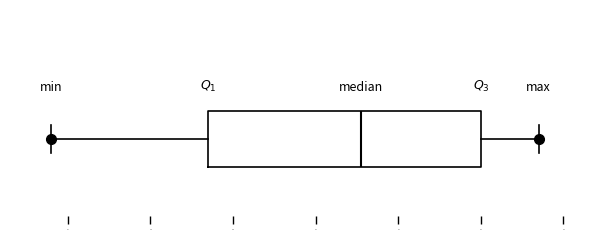

Transcribe this box plot: give where the median line is, the range the box spans, and where the two whiskers end, as read against the x-axis. The values are not printed on the chart, so give them approximately, as read against the axis.

median 21.6, box 19.7 to 23.0, whiskers 17.8 to 23.7